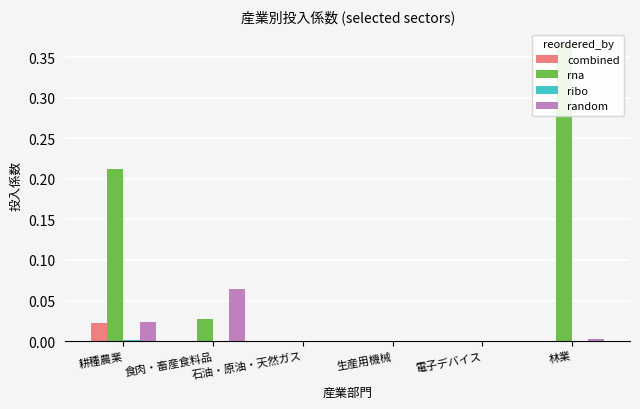

Between 食肉・畜産食料品 and 生産用機械, which series saw the biggest shift?

random